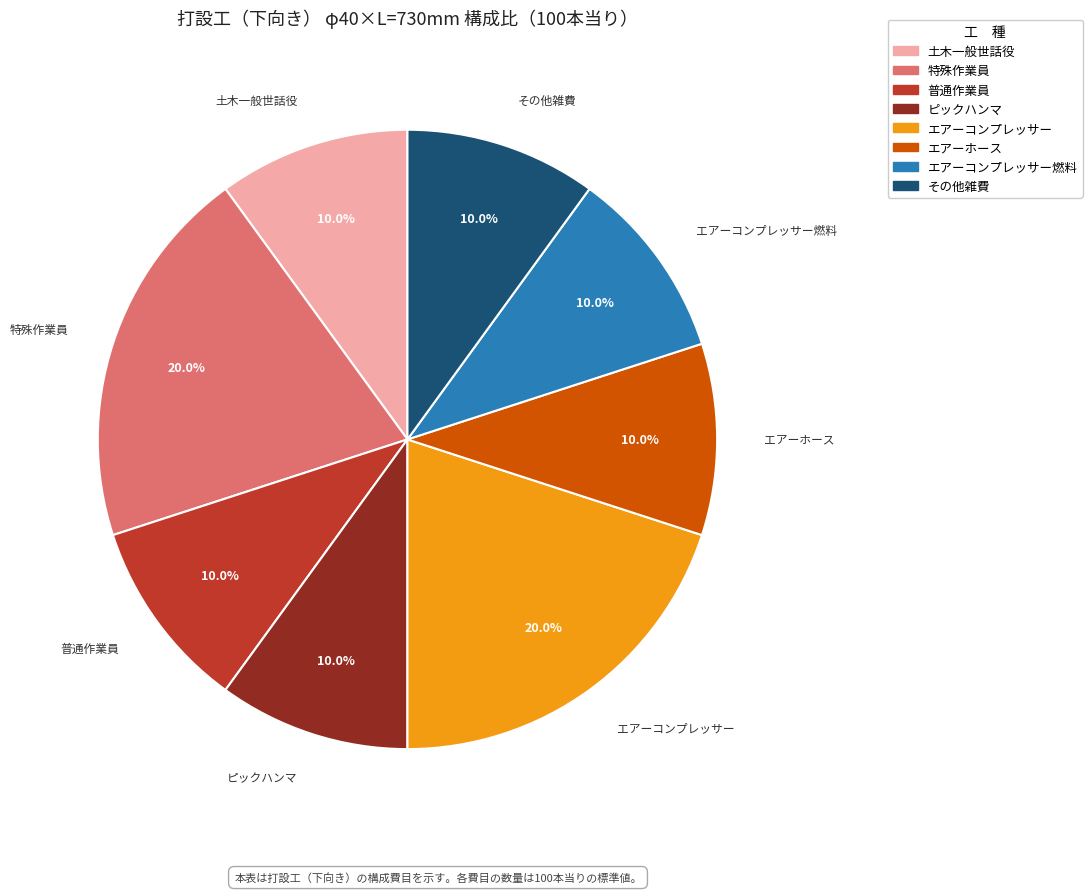

Does any single category account for the majority?

No